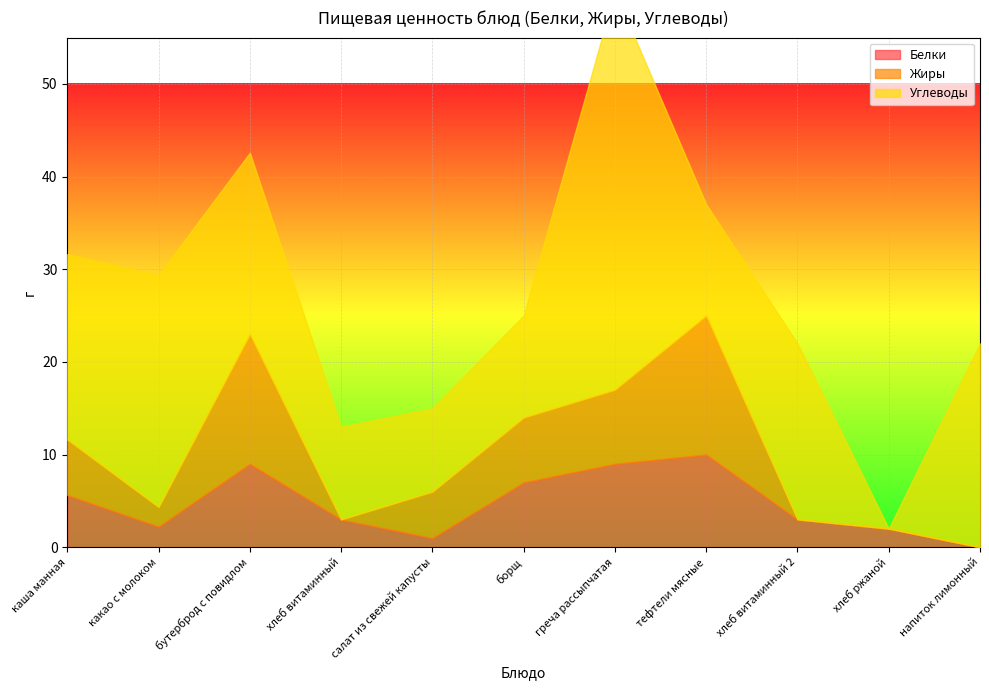

Between хлеб витаминный 2 and напиток лимонный, which series saw the biggest shift?

Белки